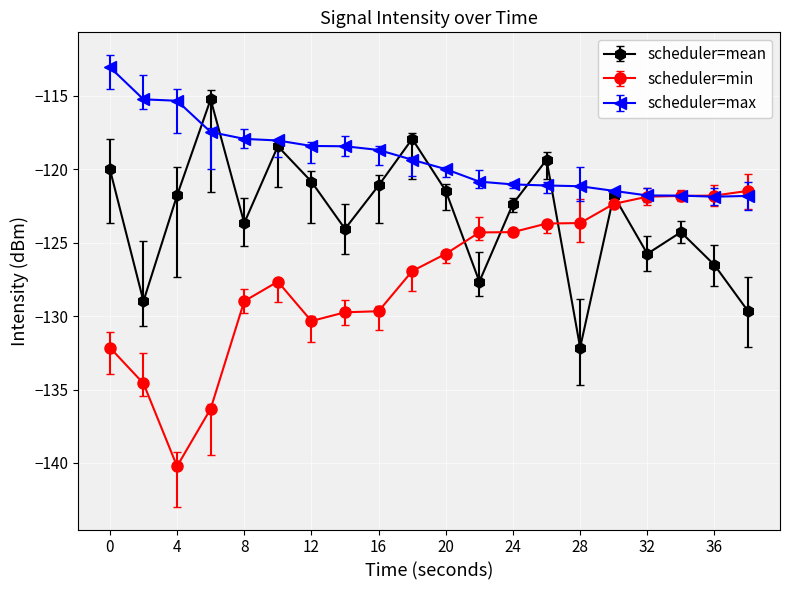

Which series has the largest range (max minus min)?

scheduler=min